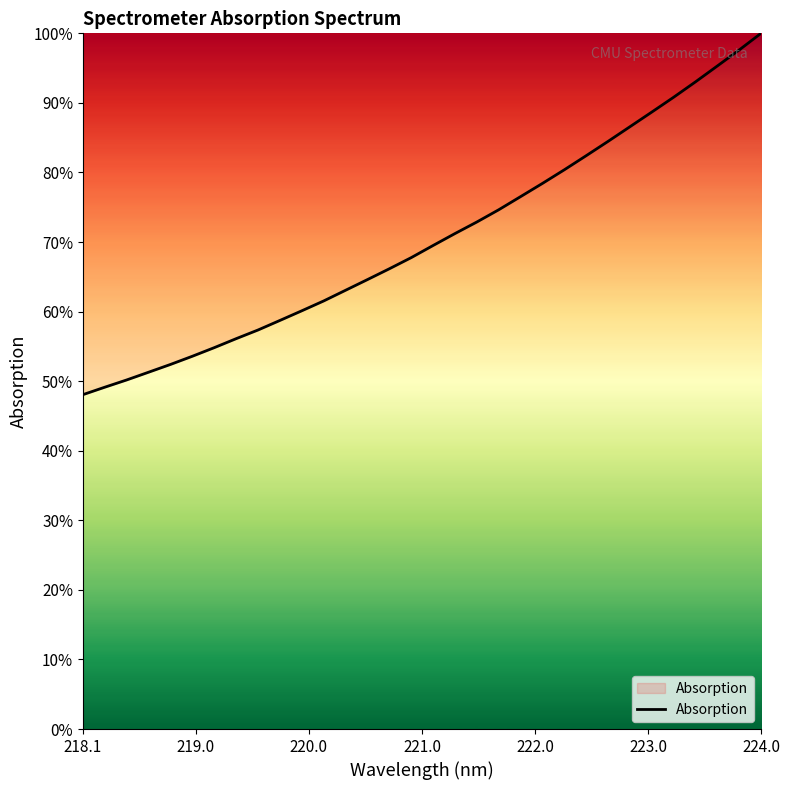

What is the smallest value displayed?

48.1